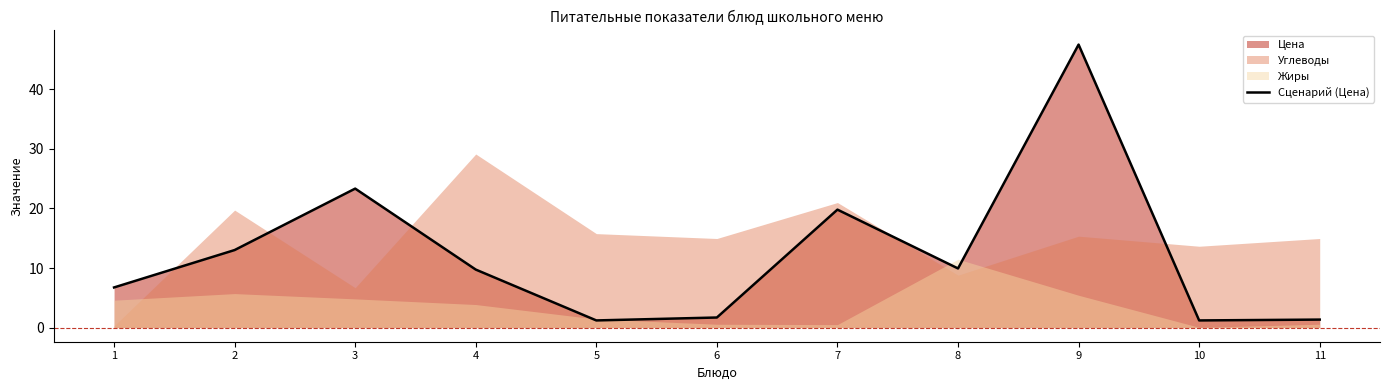

How many data points are less than 9?

5